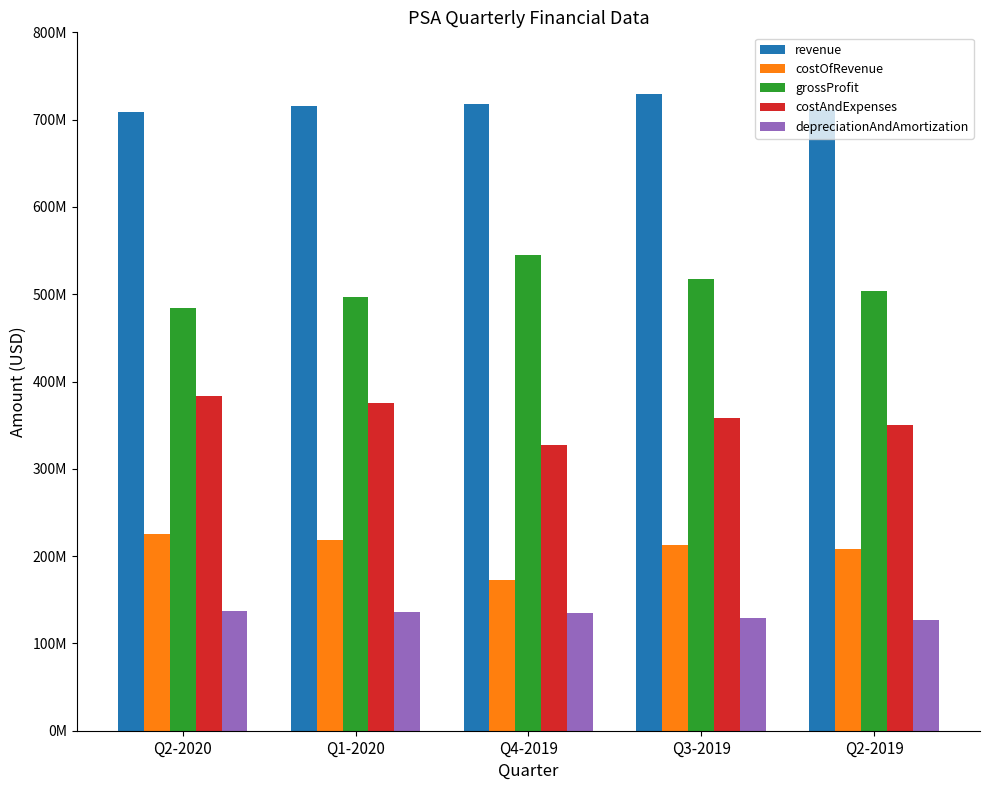

Reading left to right, transcribe all the data shown in this chart.

revenue: Q2-2020=709285000	Q1-2020=716082000	Q4-2019=717499000	Q3-2019=729336000	Q2-2019=710950000
costOfRevenue: Q2-2020=225607000	Q1-2020=218870000	Q4-2019=172584000	Q3-2019=212262000	Q2-2019=207736000
grossProfit: Q2-2020=483678000	Q1-2020=497212000	Q4-2019=544915000	Q3-2019=517074000	Q2-2019=503214000
costAndExpenses: Q2-2020=383519000	Q1-2020=375834000	Q4-2019=327777000	Q3-2019=358403000	Q2-2019=349859000
depreciationAndAmortization: Q2-2020=137618000	Q1-2020=135900000	Q4-2019=134885000	Q3-2019=129233000	Q2-2019=126859000